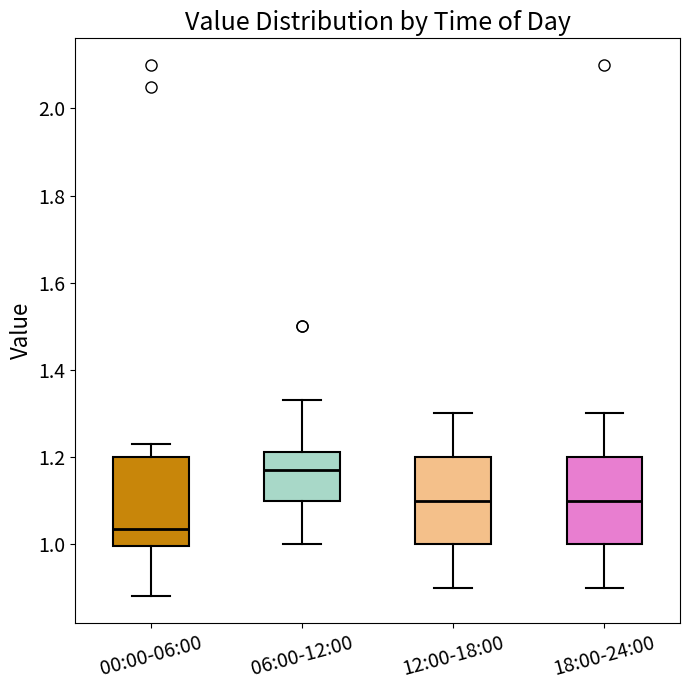

Where is the upper edge of the box for 18:00-24:00 on the y-axis? The values are not printed on the chart, so give them approximately, as read against the axis.

1.20